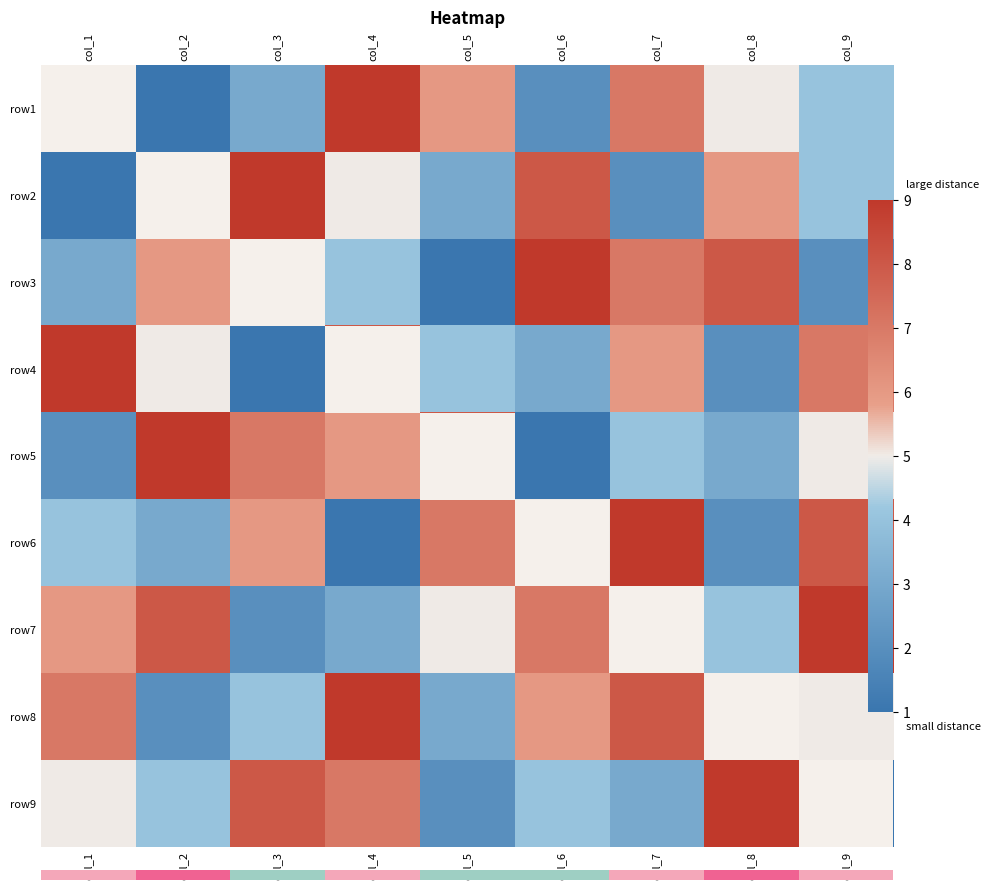

What is the minimum value shown in the chart?

1